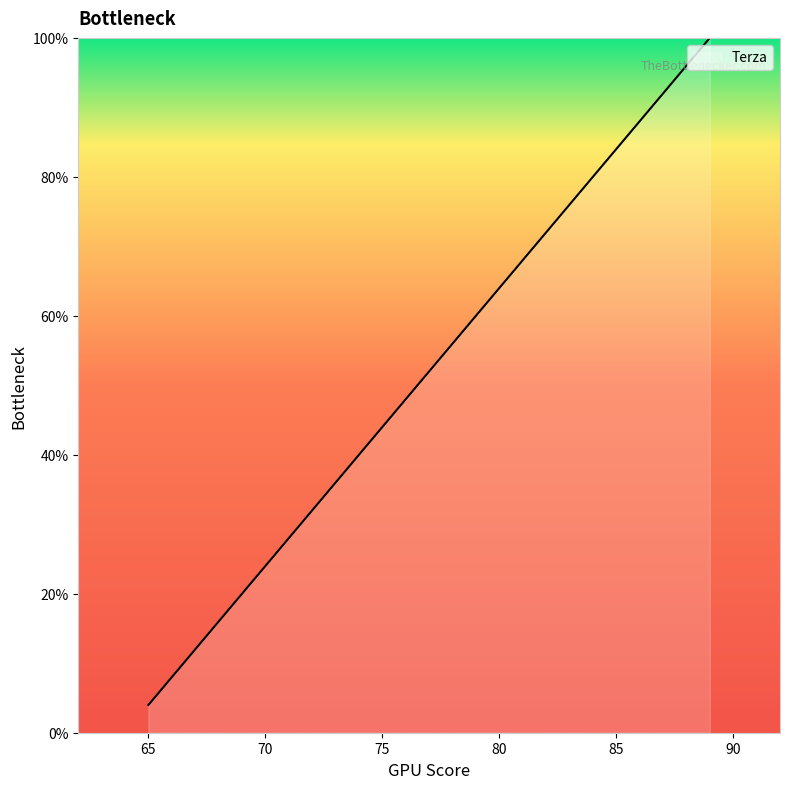

What is the maximum value shown in the chart?

100.0